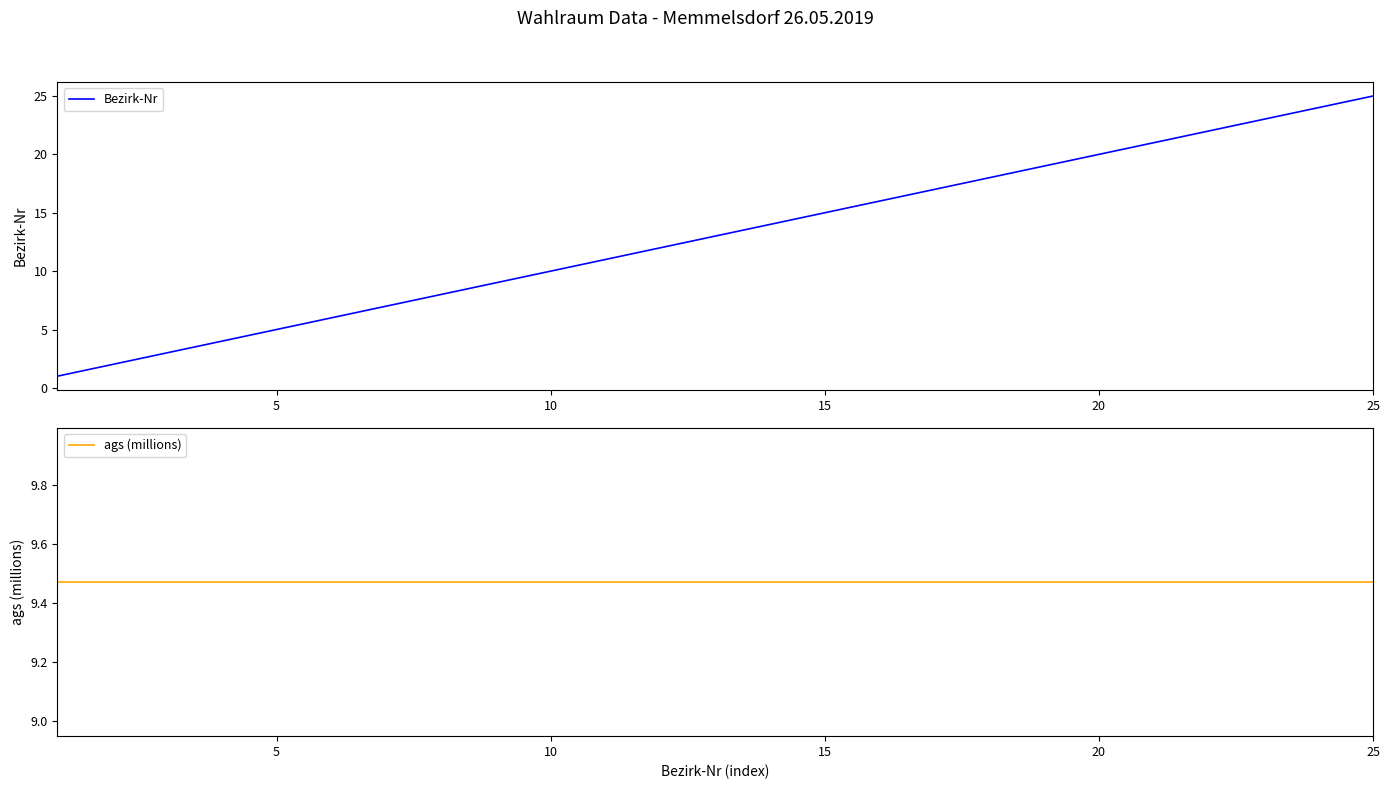

The value of Bezirk-Nr at 25 is 15. True or false?

False